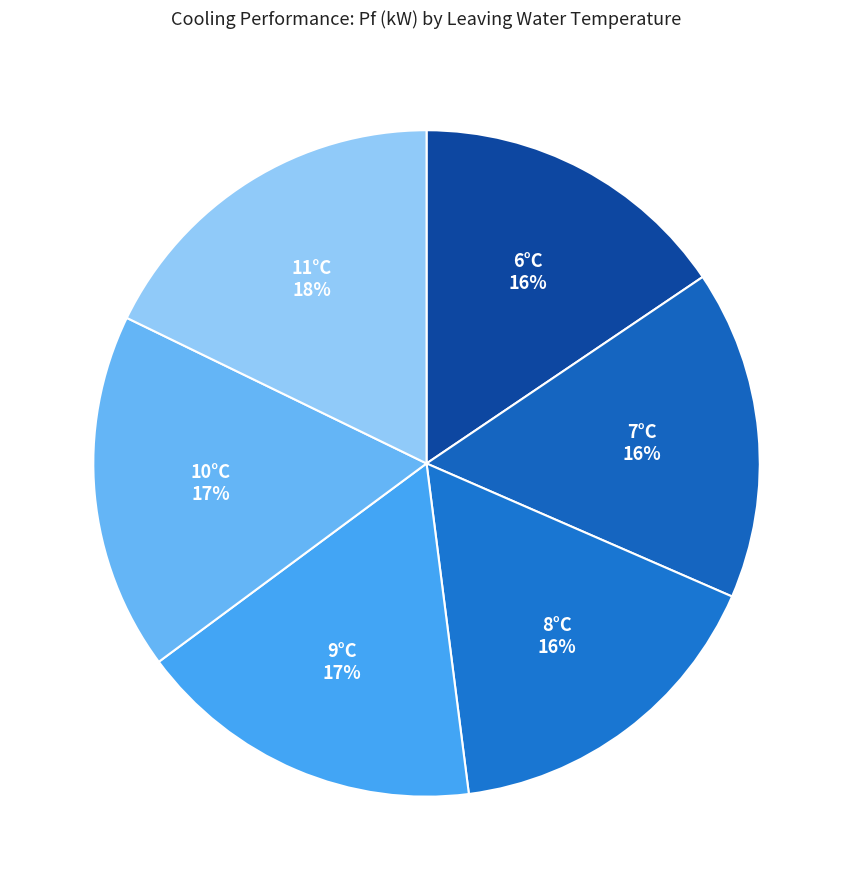

Which slice is the smallest?

6°C